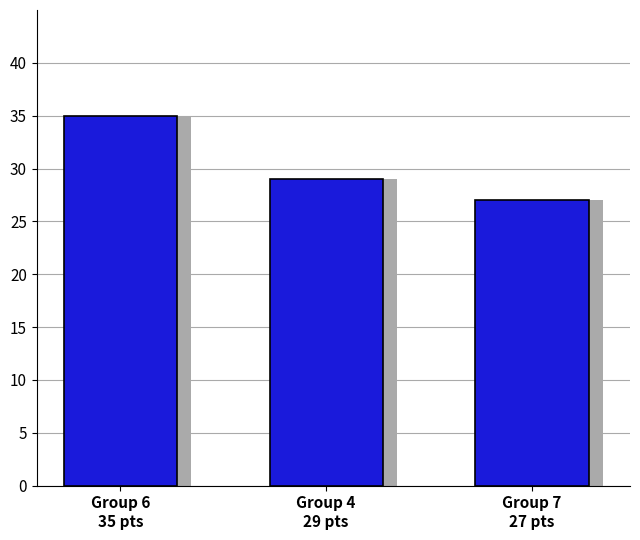

What is the change in value from Group 4
29 pts to Group 7
27 pts?

-2